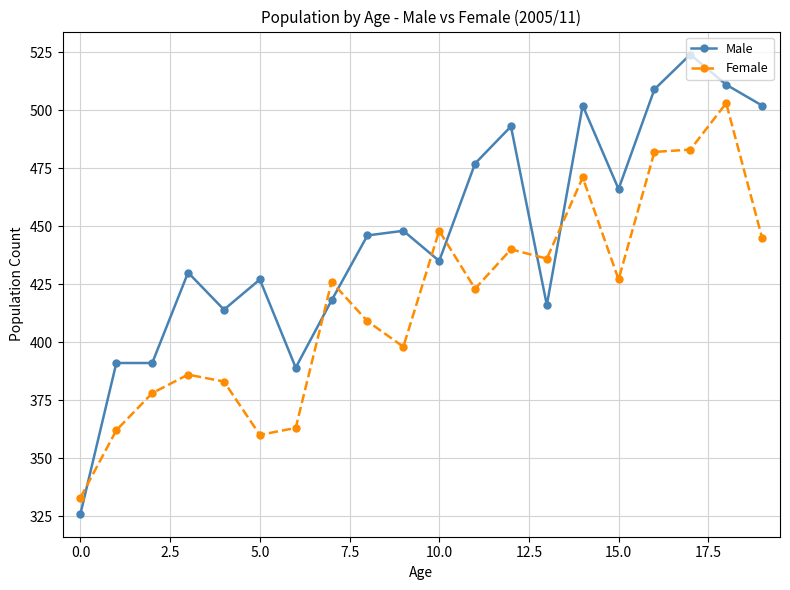

Which series has the largest range (max minus min)?

Male